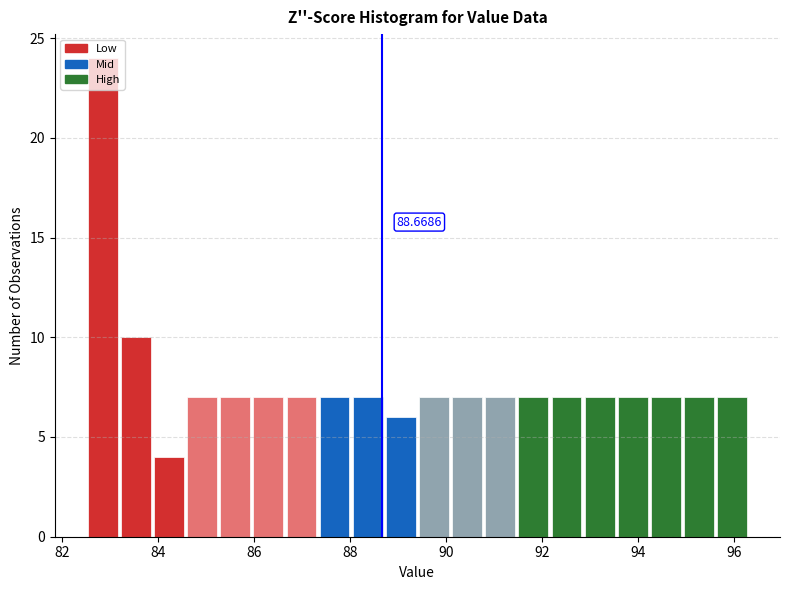

Around what value on the x-axis is the tallest bar? Give the approximate position of its centre, as read against the axis.

82.8